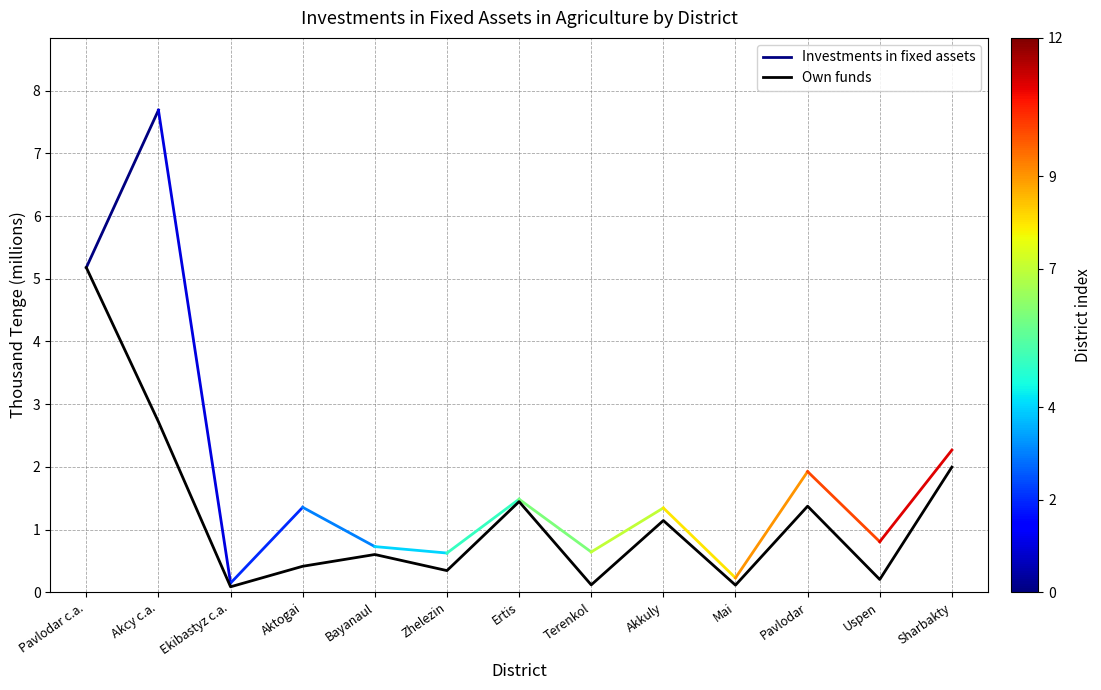

Which category has the lowest value across all series?

Ekibastyz c.a.